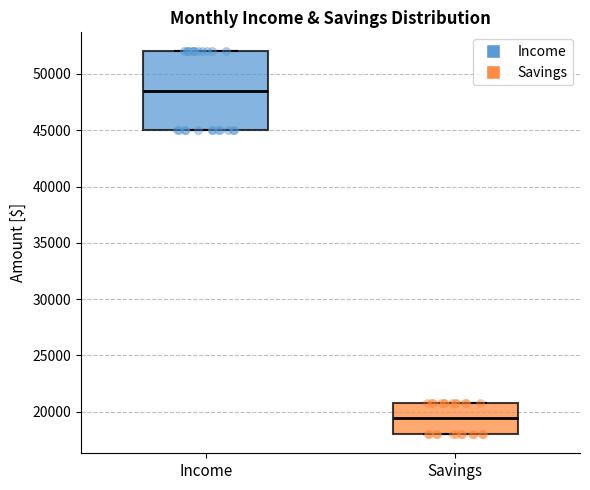

Reading left to right, read every box against the y-axis: the position of its median line, the range the box covers, and the ends of its whiskers. The values are not printed on the chart, so give them approximately, as read against the axis.

Income: median 48500, box 45000 to 52000, whiskers 45000 to 52000
Savings: median 19500, box 18000 to 21000, whiskers 18000 to 21000